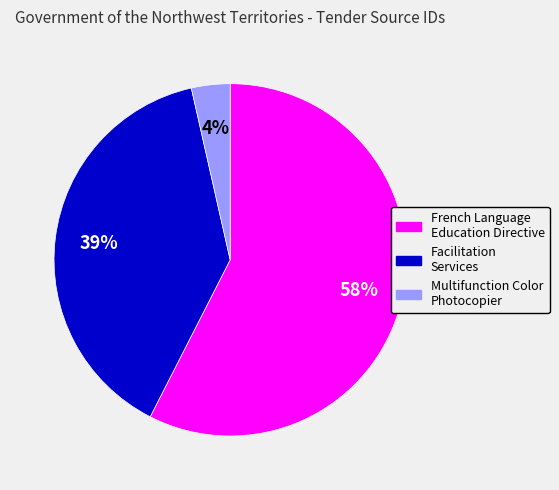

Combined, do Multifunction Color Photocopier and French Language Education Directive account for over 50%?

Yes